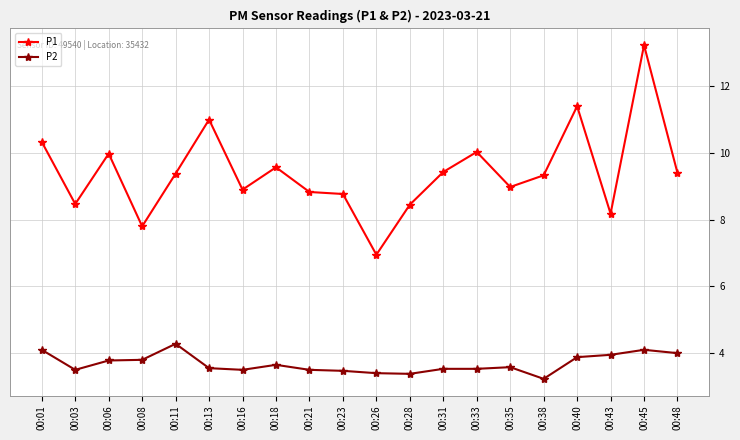

Read the P2 value at 00:33.

3.5